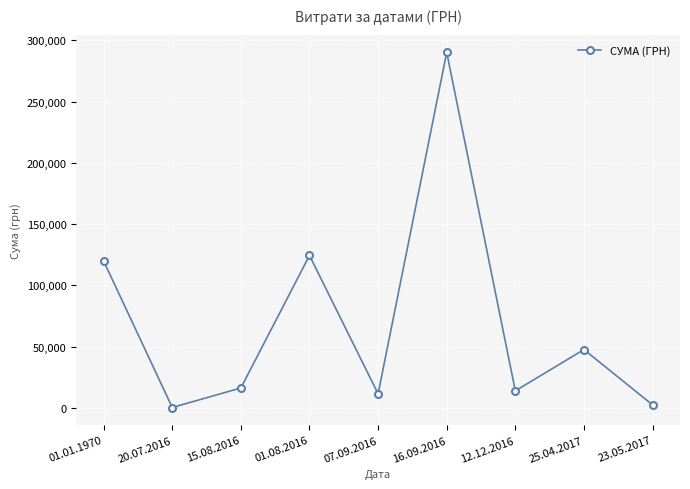

At which category does the chart reach its peak across all series?

16.09.2016